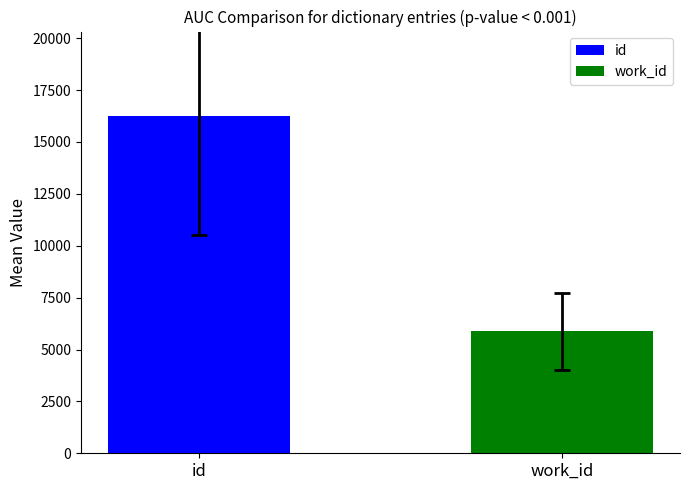

What is the highest value of the work_id series?

5877.6